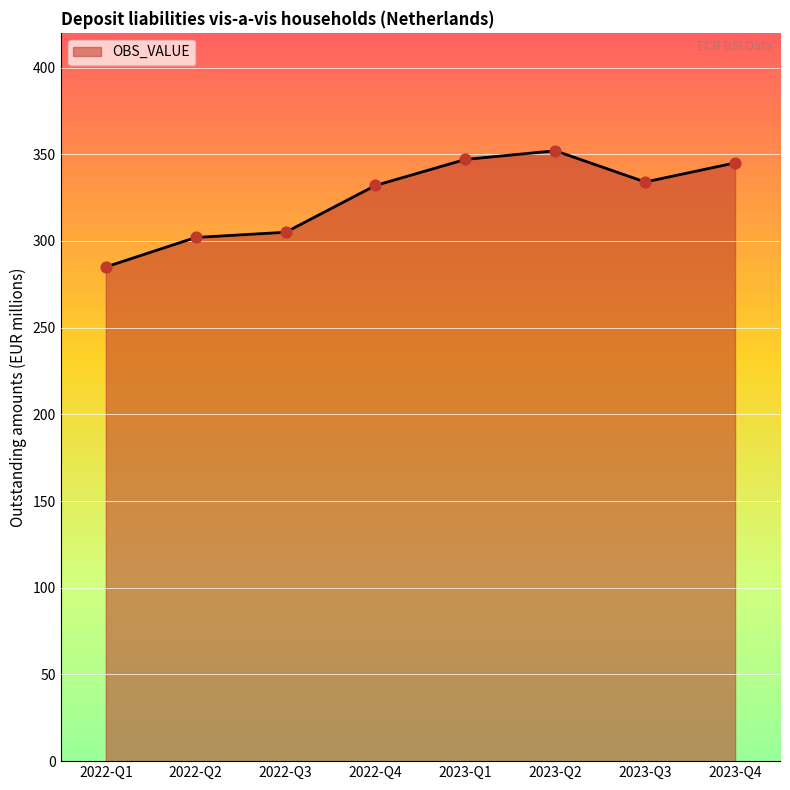

What is the change in value from 2022-Q1 to 2023-Q4?

+60